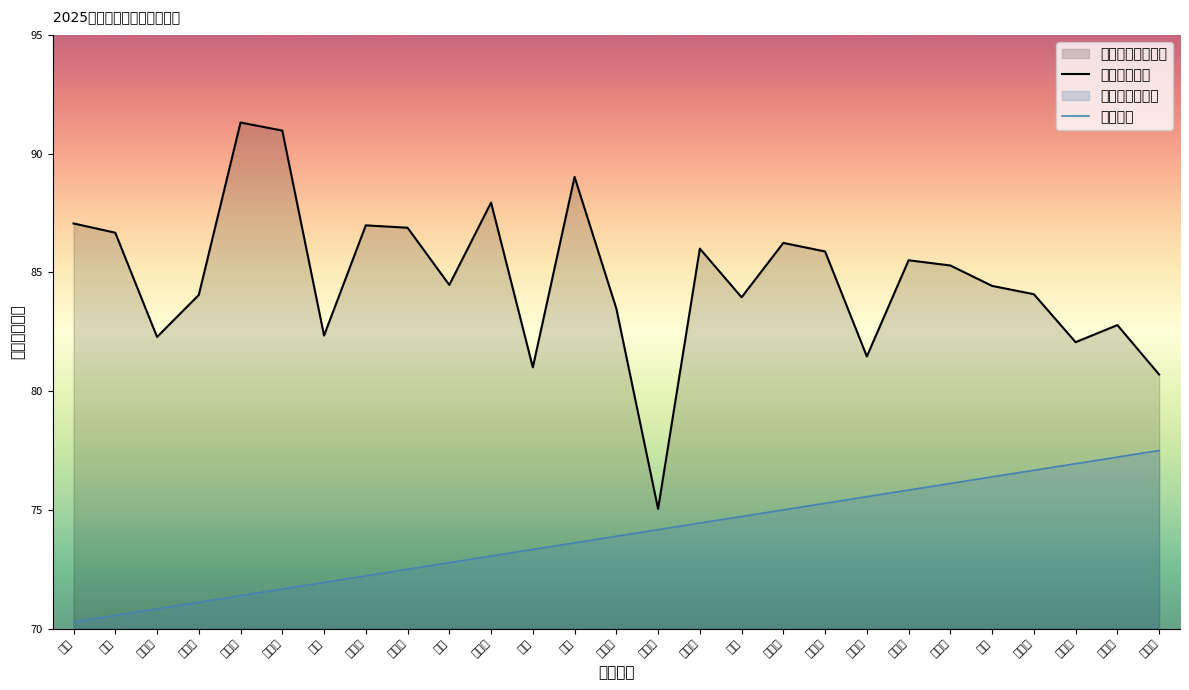

List the labels in order of 序号 value, smallest first.

庞骏, 赵弟, 张钰莹, 余志成, 王雅梅, 毕思艺, 高超, 郑元晨, 孔繁振, 赵俊, 王雪纯, 徐尚, 张仪, 余晨冉, 黄新月, 郑裕玲, 邵鑫, 刘鸣宇, 赵海玲, 李科举, 袁婷婷, 陈欣然, 吴聪, 姜梓萌, 宫泽国, 郝天赐, 郭素迪